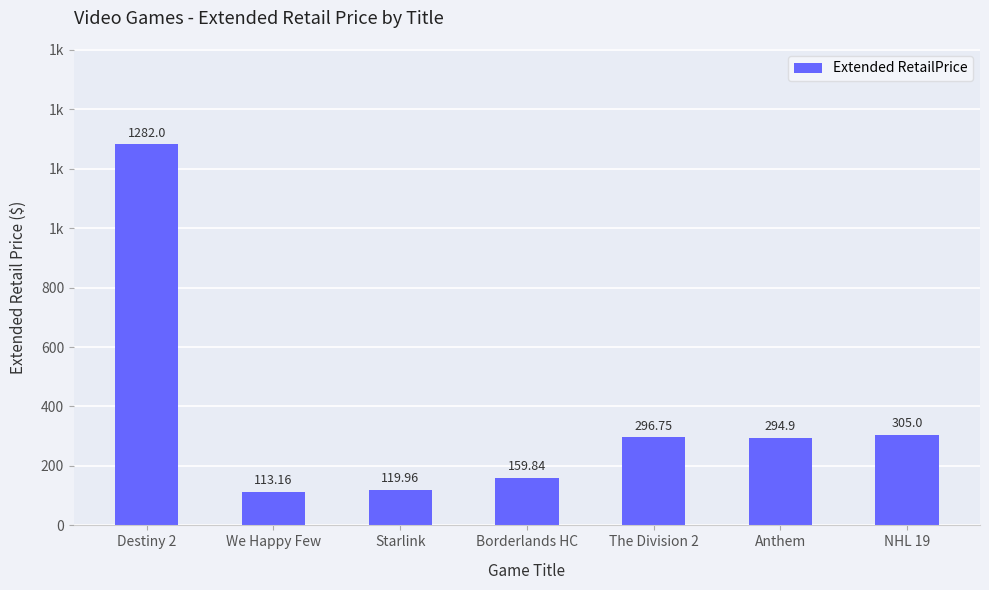

At which label does the data first exceed 294?

Destiny 2